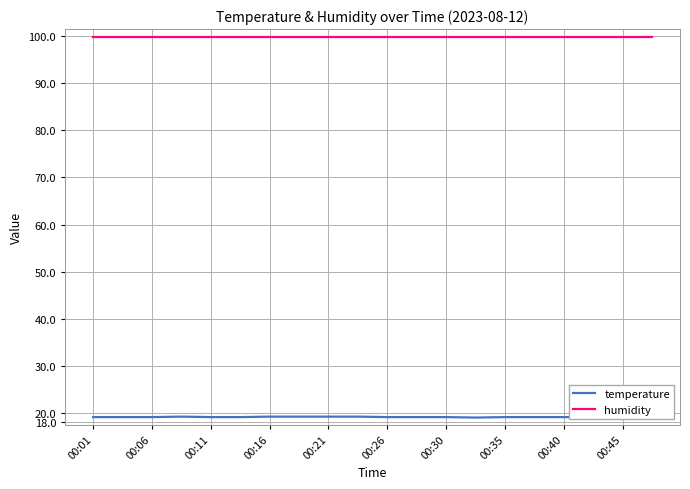

True or false: temperature and humidity cross at least once.

False